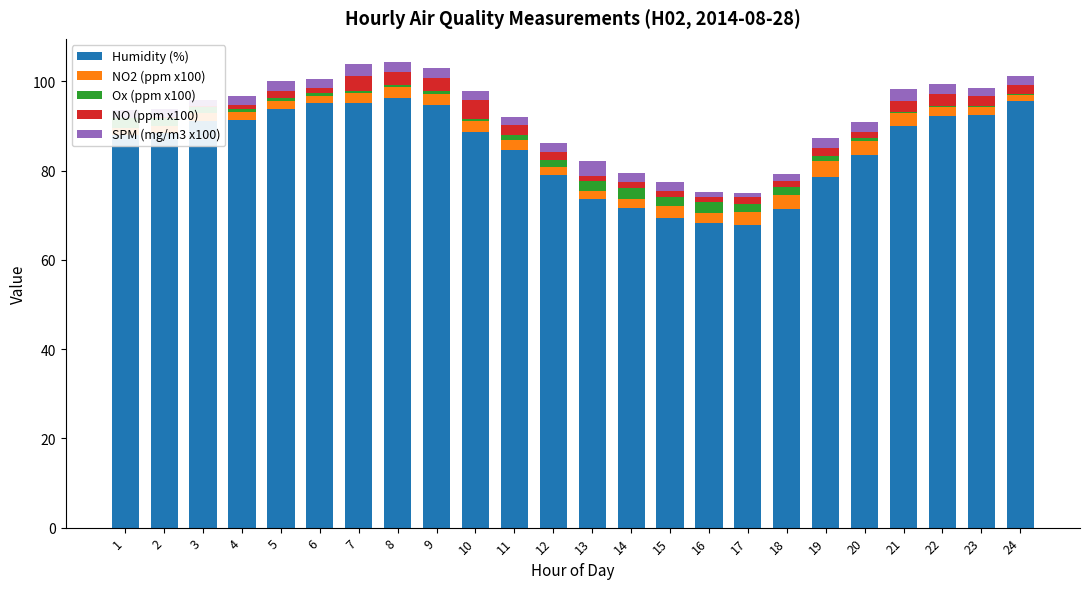

What is the difference between the highest and lowest values at 9?

94.1